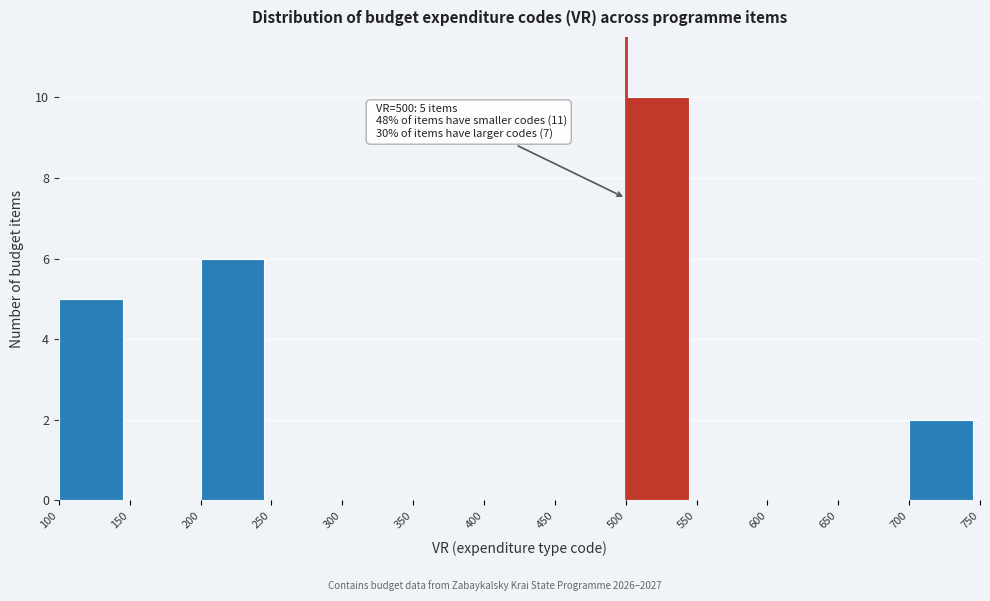

Which range on the x-axis has the tallest bar?

500 to 550